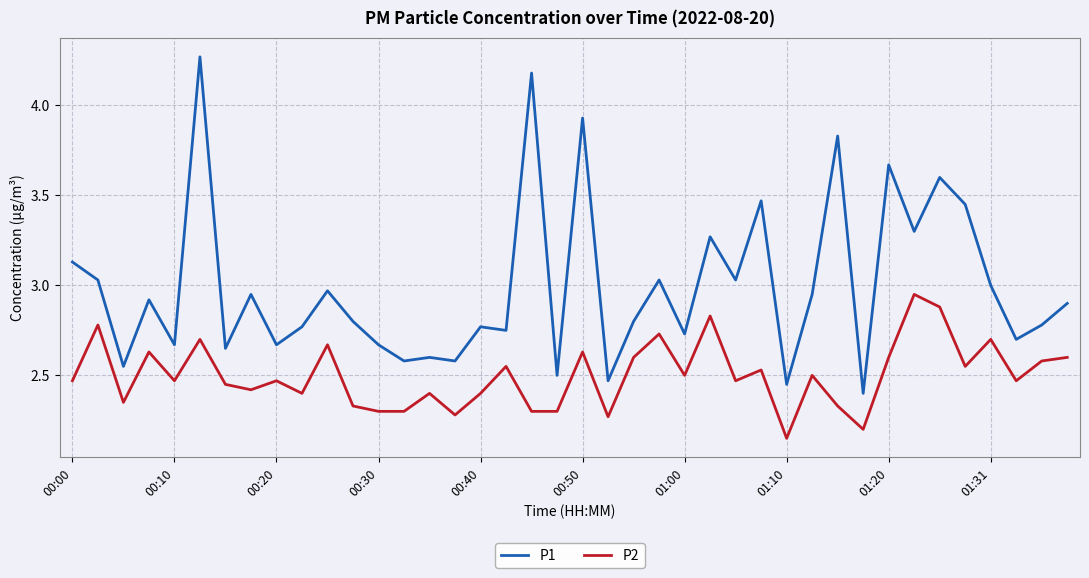

True or false: P2 and P1 intersect in this chart.

False